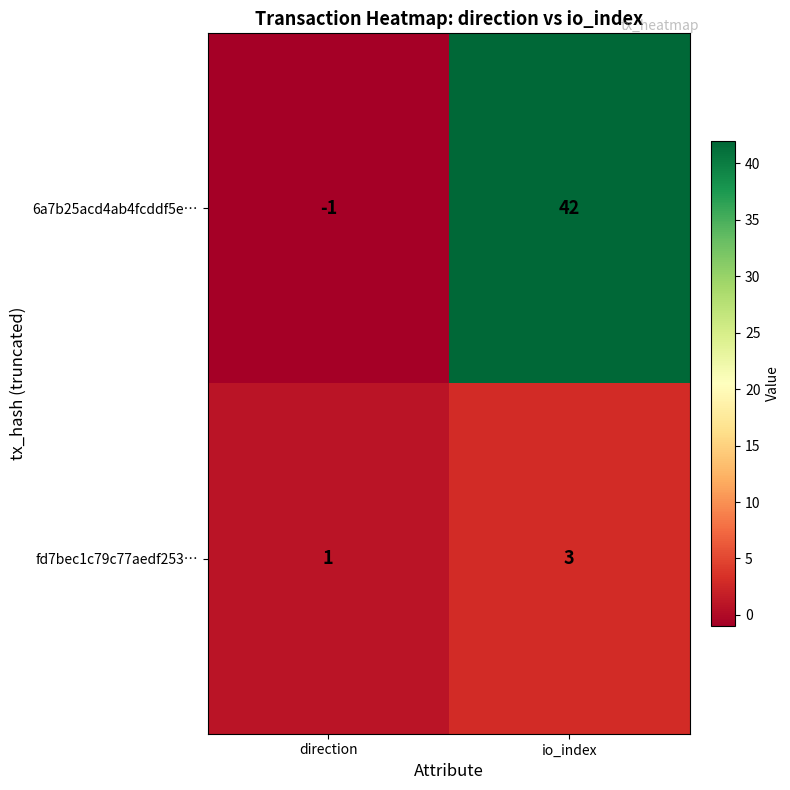

List the series in order of their peak value, lowest first.

fd7bec1c79c77aedf253…, 6a7b25acd4ab4fcddf5e…